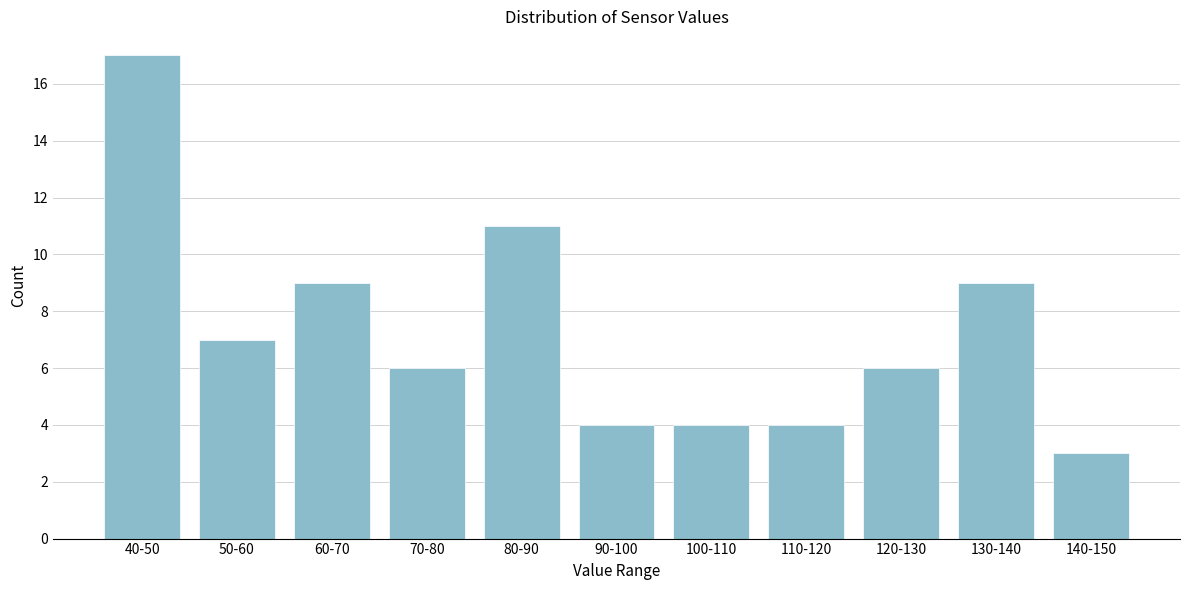

Reading right to left, transcribe all the data shown in this chart.

3	9	6	4	4	4	11	6	9	7	17